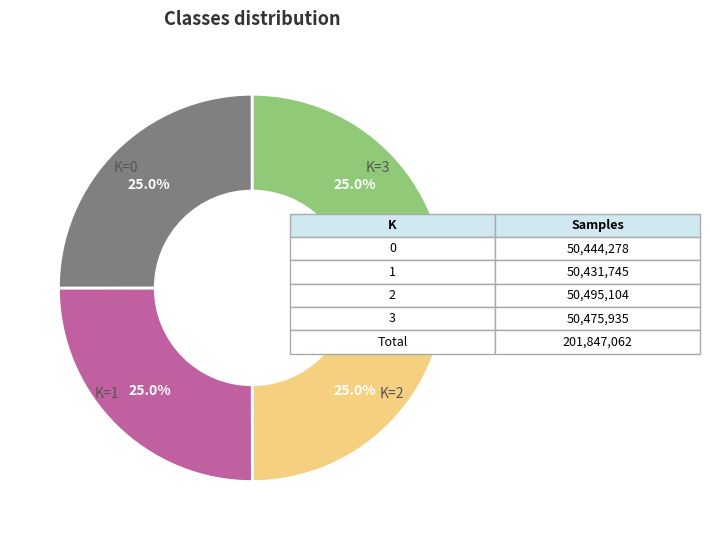

Is there a majority slice in this chart?

No